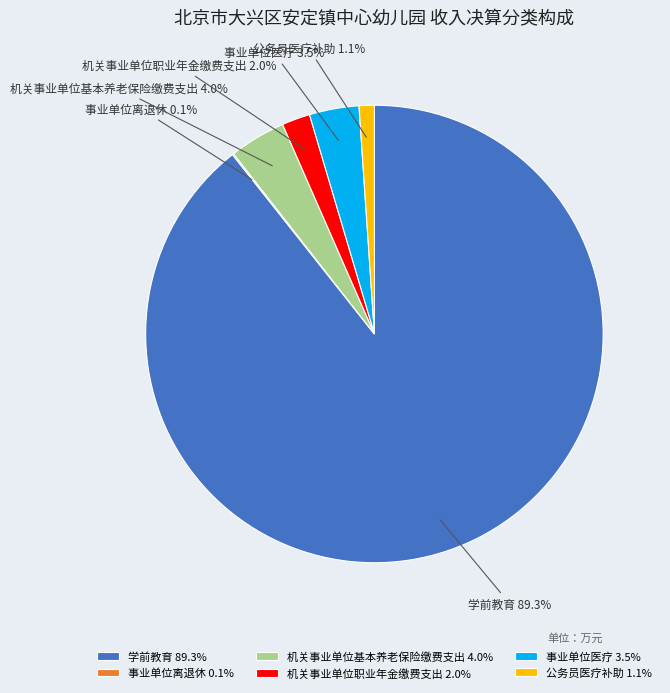

What percentage is NOT represented by 事业单位医疗?

96.5%